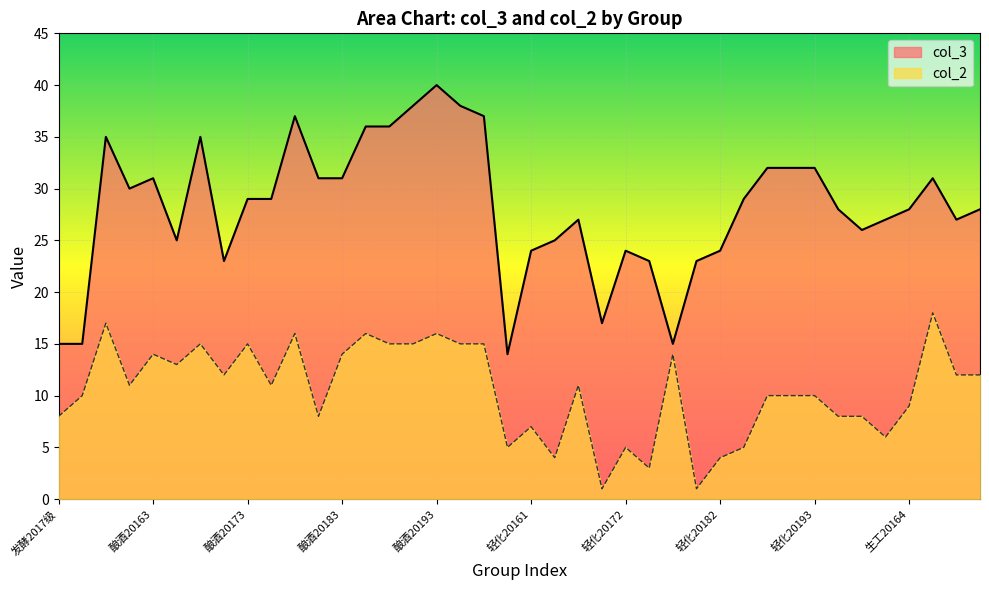

True or false: col_2 and col_3 intersect in this chart.

False